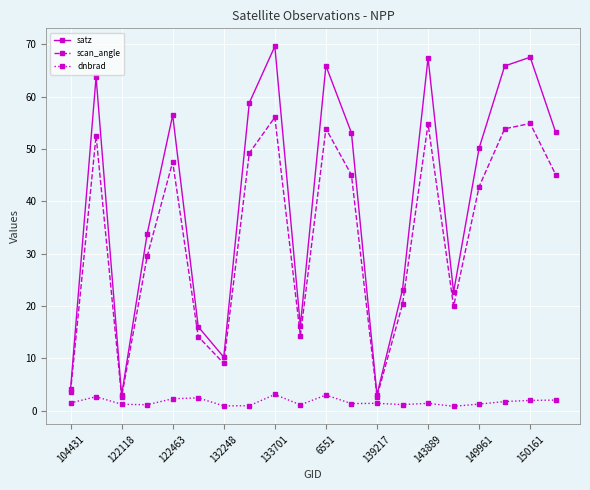

What is the highest value of the scan_angle series?

56.1